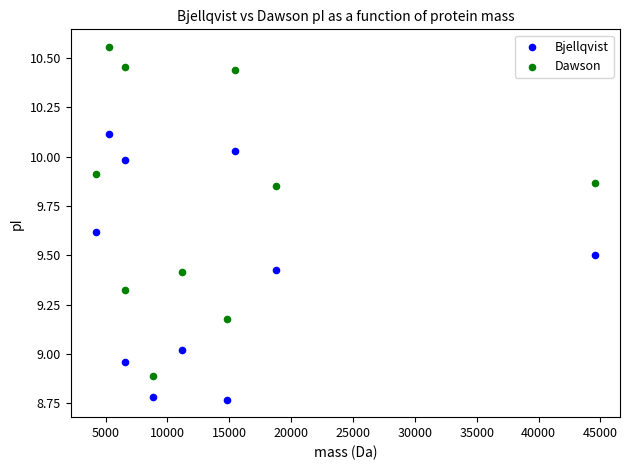

Which series has the largest Y range (max minus min)?

Dawson